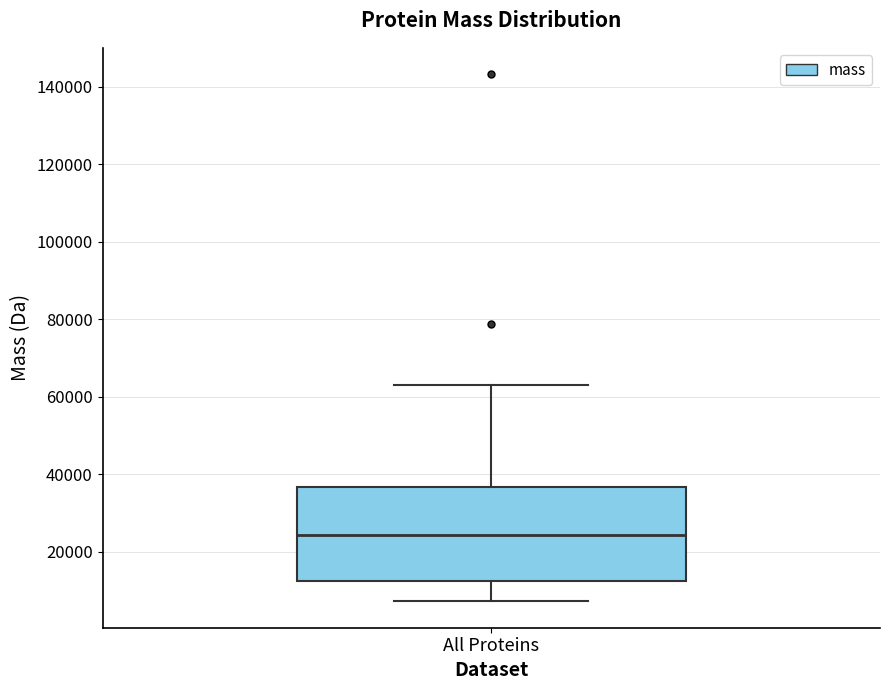

Where does the median line of the box for All Proteins sit on the y-axis? The values are not printed on the chart, so give them approximately, as read against the axis.

24000